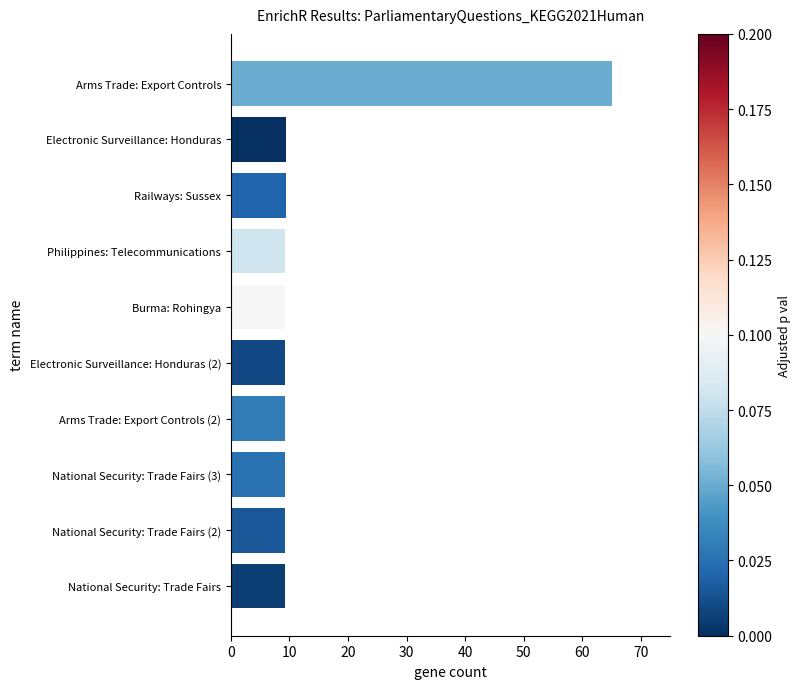

What is the maximum value shown in the chart?

65.0